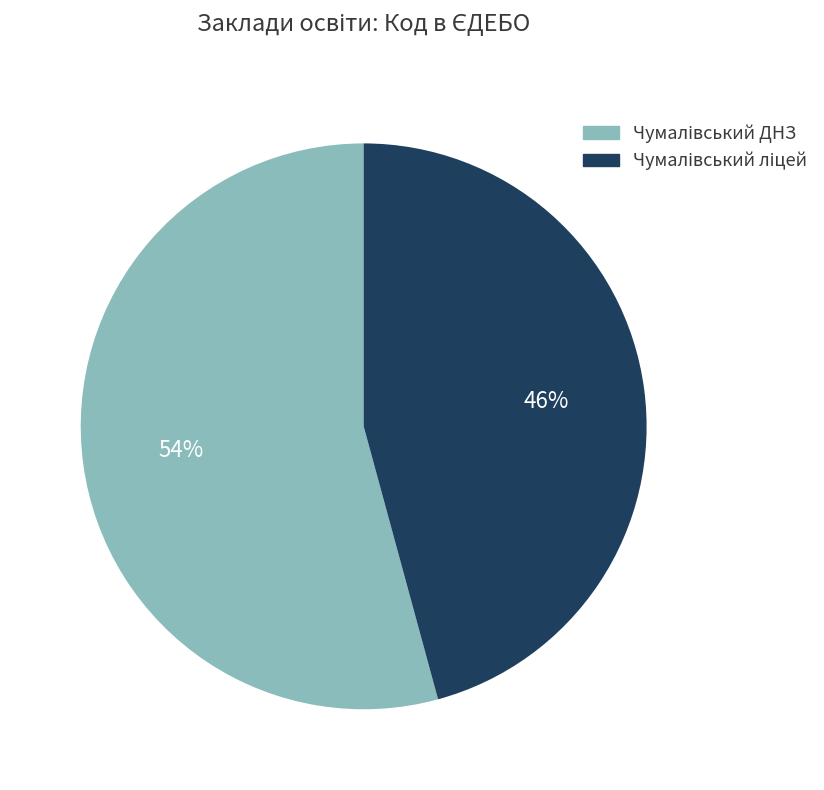

To the nearest percent, what is the difference between the largest and smallest slice percentages?

8%